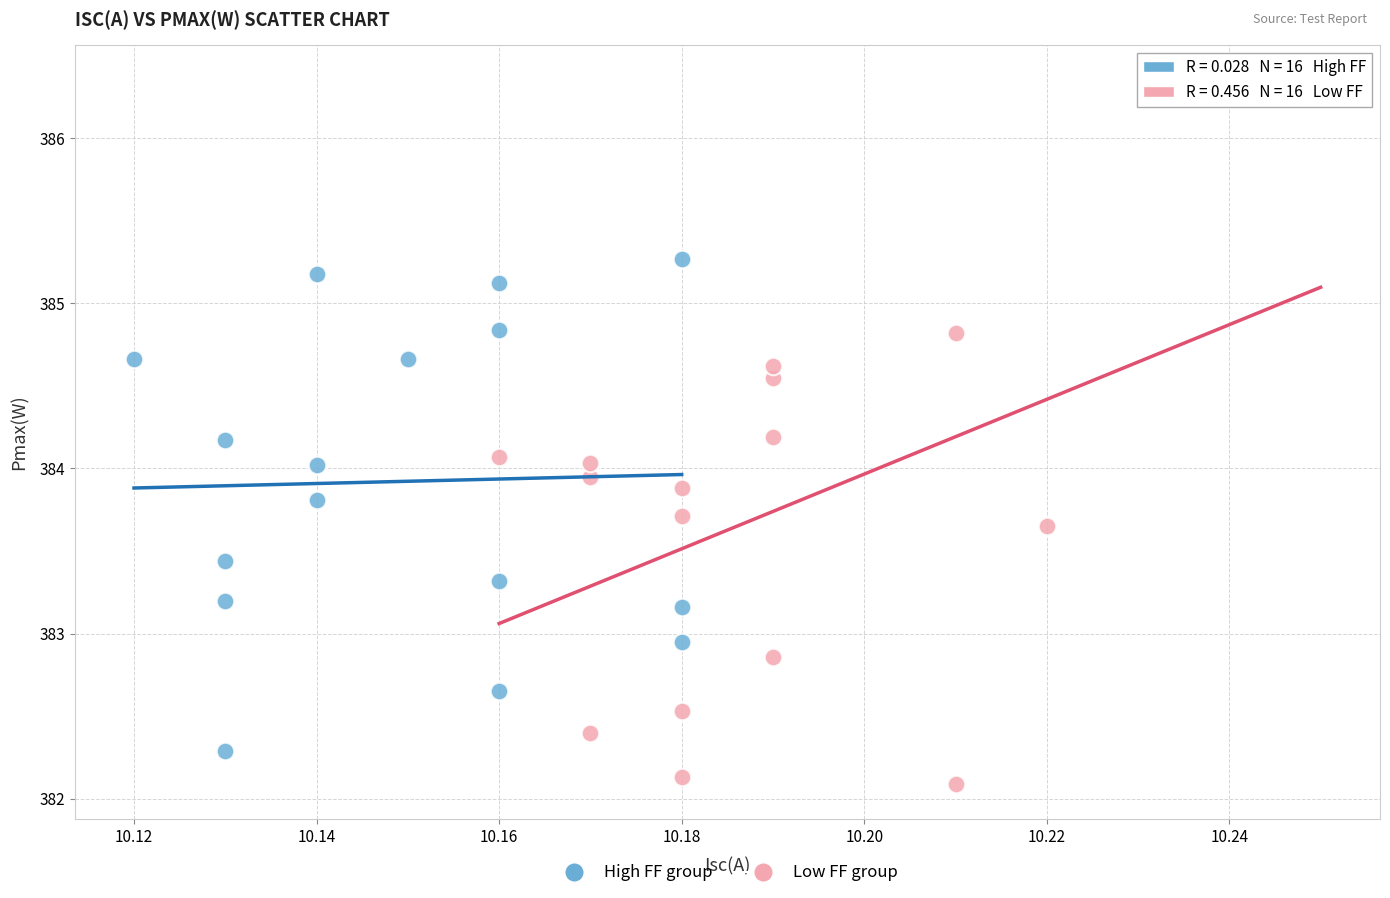

Which series reaches the maximum Y coordinate?

Low FF group